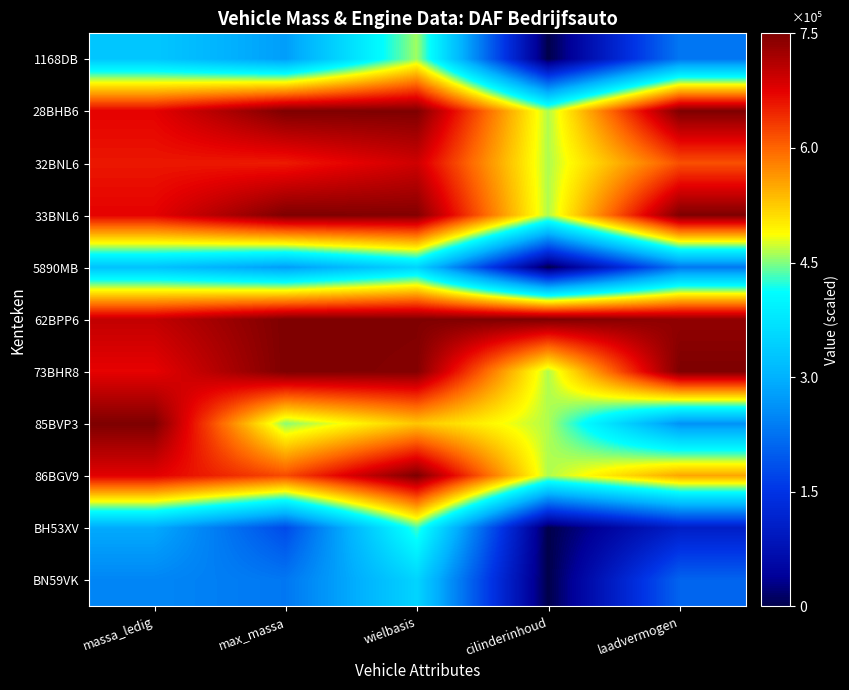

At max_massa, list the series in order from largest to smallest.

28BHB6, 33BNL6, 62BPP6, 73BHR8, 32BNL6, 86BGV9, 85BVP3, 1168DB, 5890MB, BN59VK, BH53XV